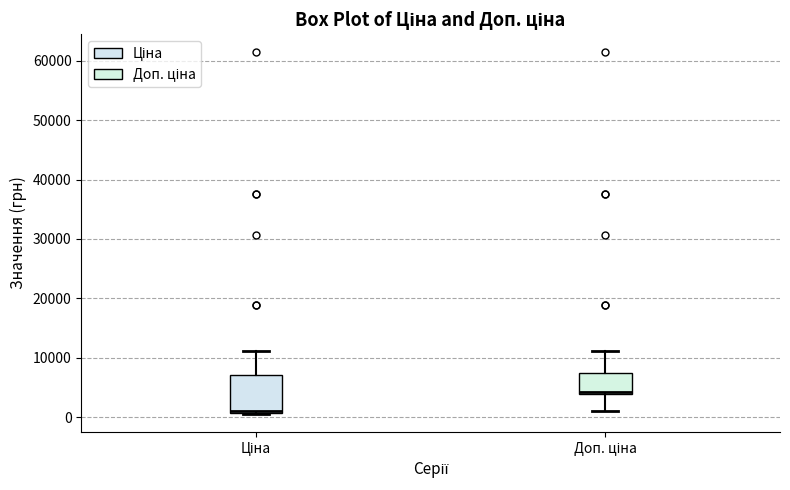

Which box is the tallest, from its lower edge to its upper edge?

Ціна